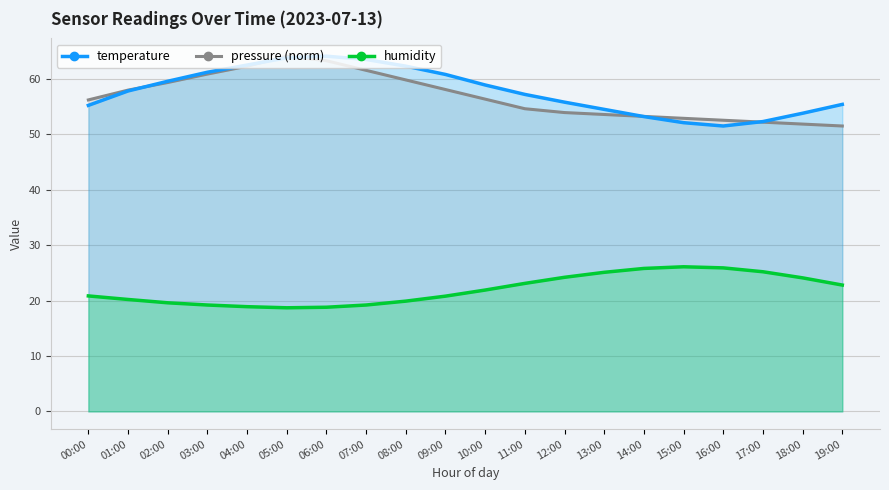

Is the value of temperature at 12:00 greater than the value of humidity at 03:00?

No